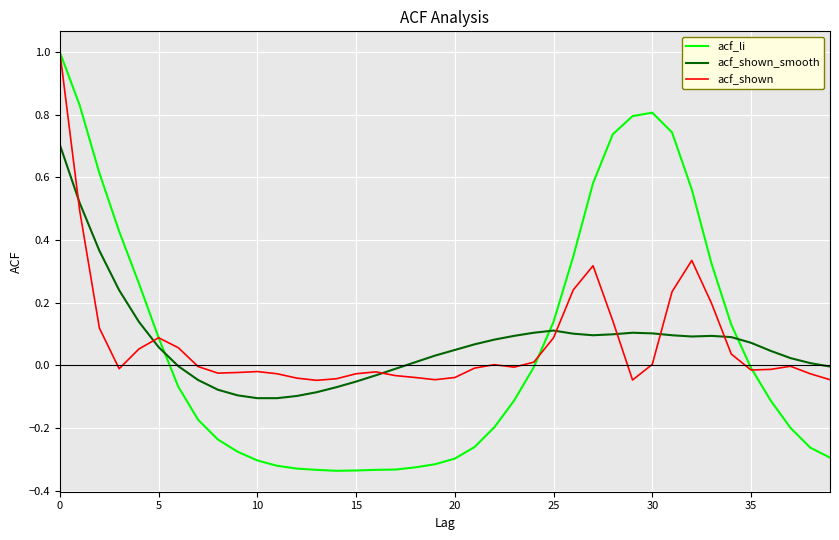

What is the sum of all acf_li values?

2.6